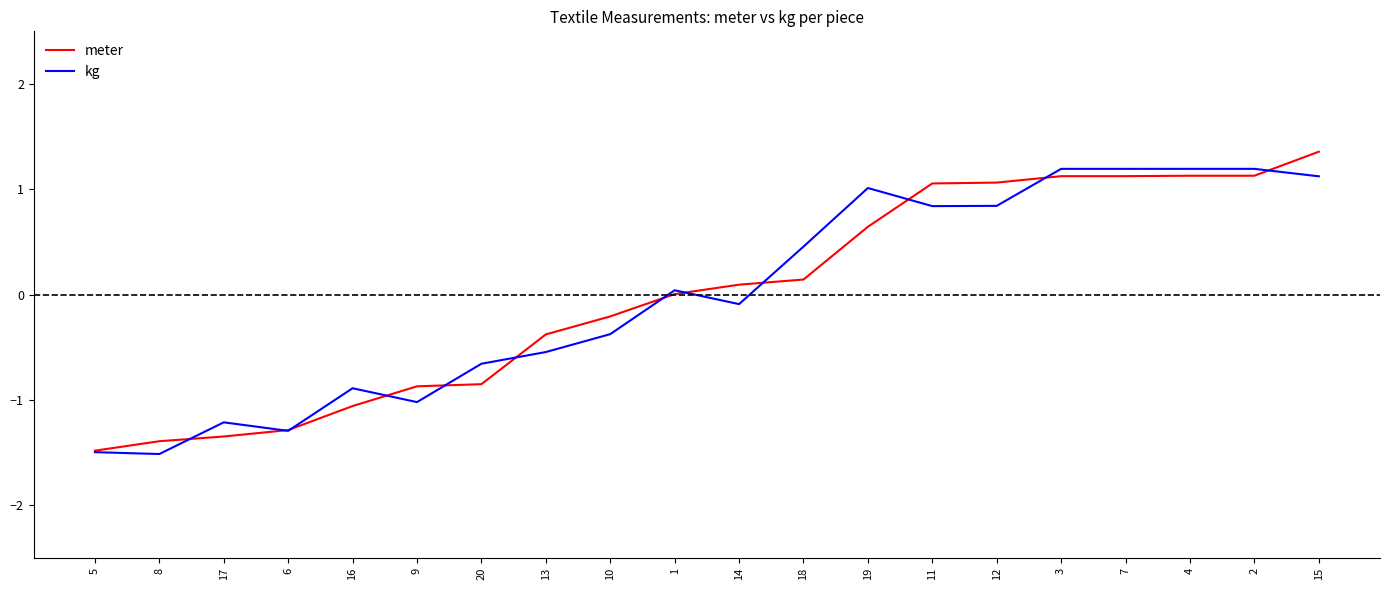

What position from the left is 19?

13